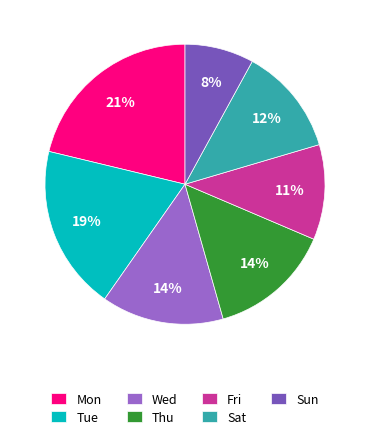

Do Tue and Sat together represent more than half of the pie?

No